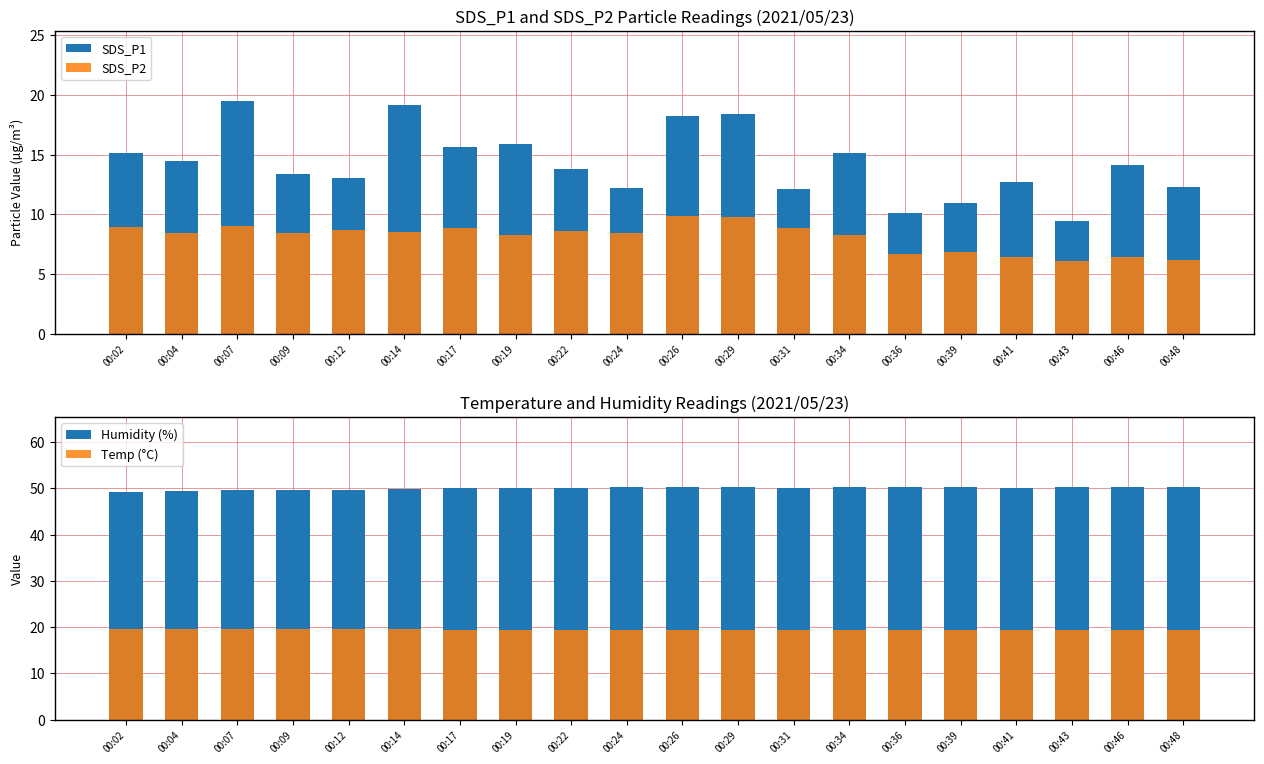

What is the value of the SDS_P2 bar at the 6th from the left?

8.5